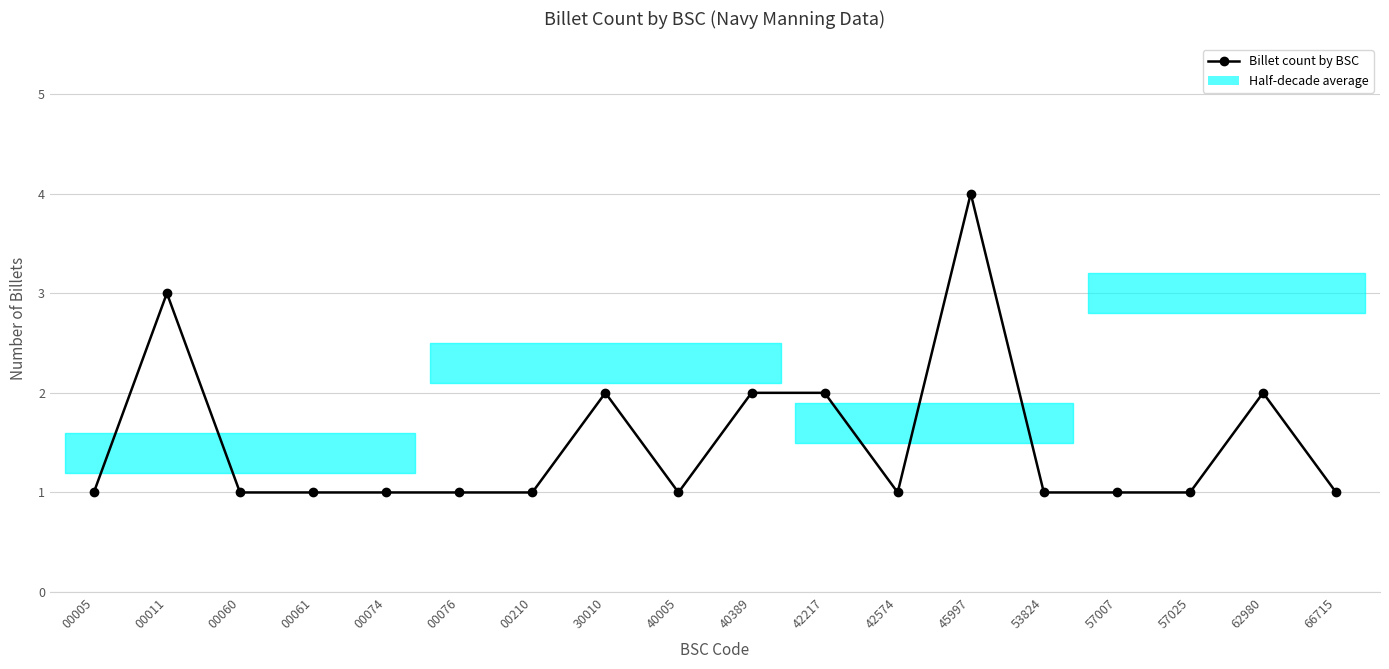

At which category does the data reach its first local peak?

00011